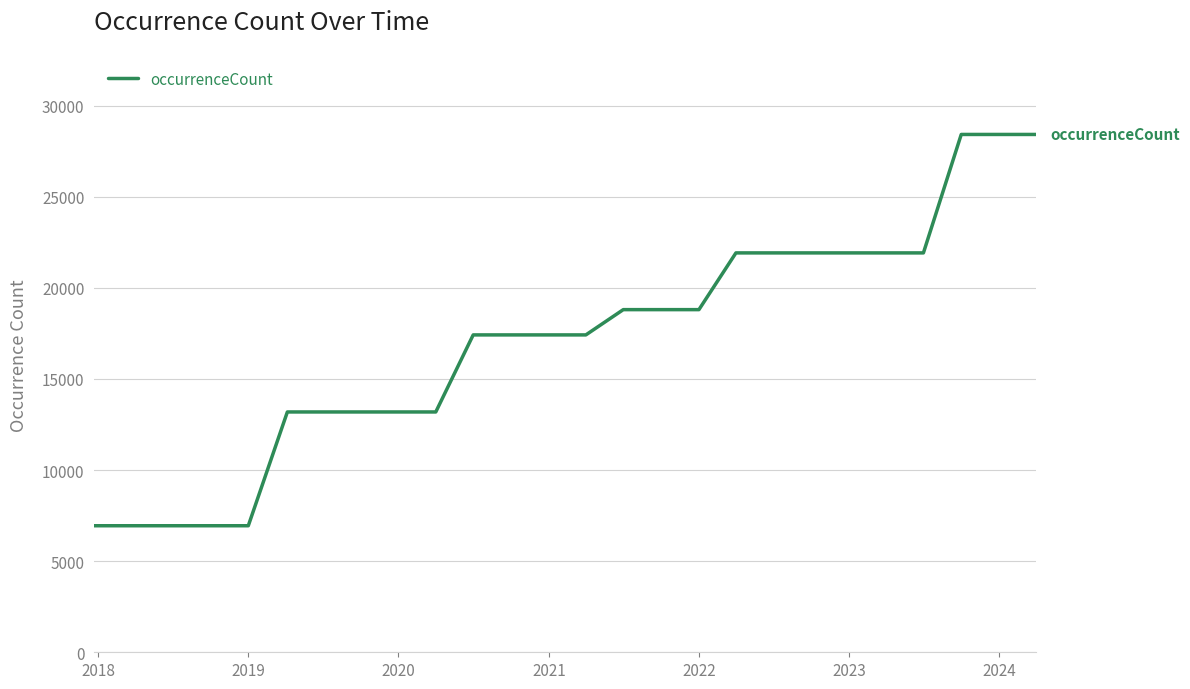

What is the maximum value shown in the chart?

28421